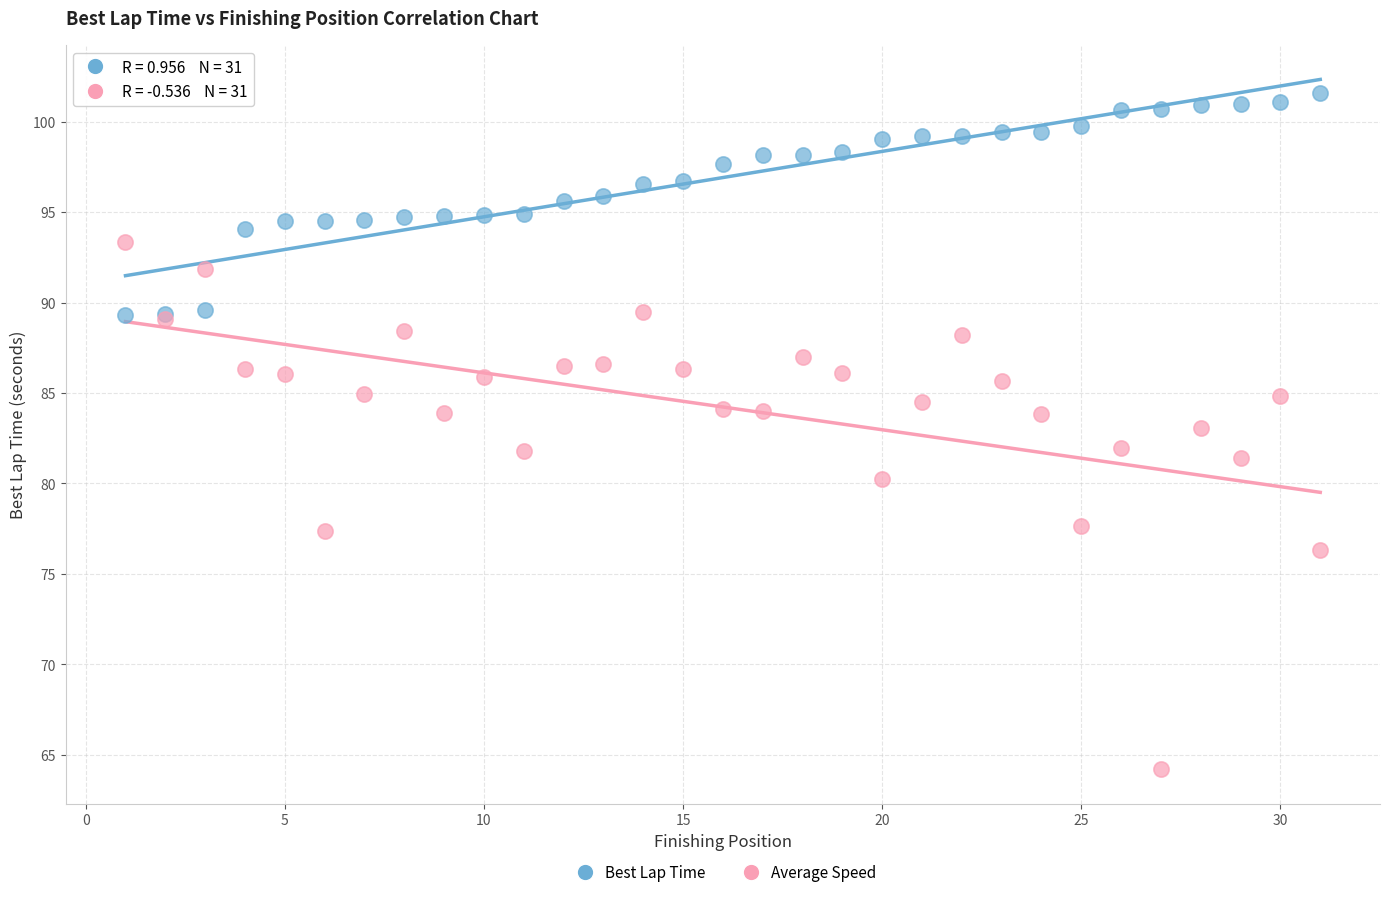

Which series contains the lowest Y value?

Average Speed